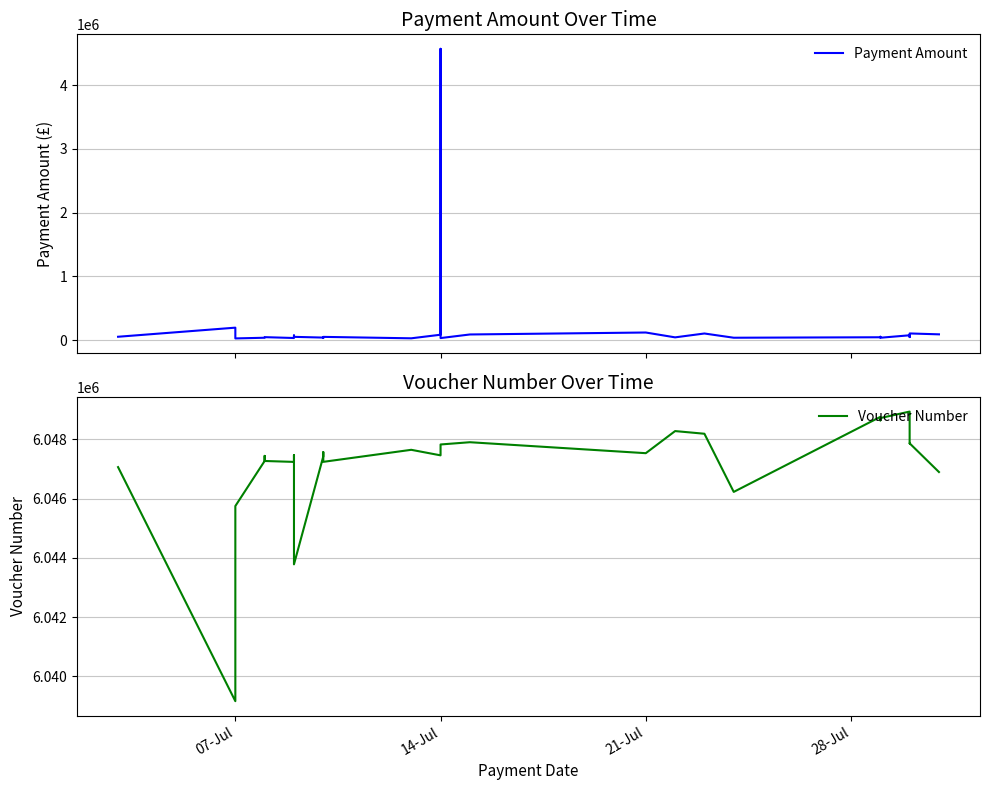

Does the chart have visible grid lines?

Yes